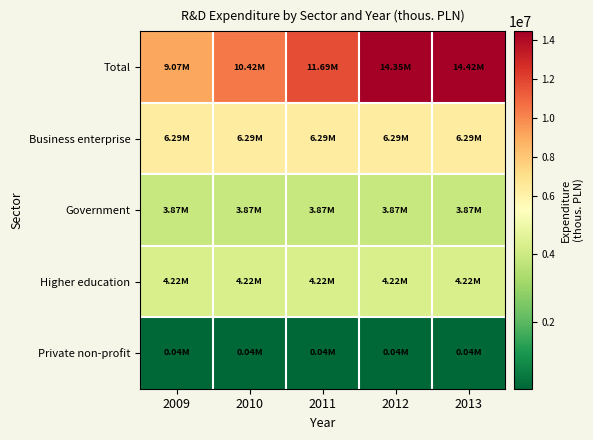

Reading left to right, extract all data points from this chart.

Total: 2009=9069965.6	2010=10416158.2	2011=11686705.8	2012=14352914.6	2013=14423788.6
Business enterprise: 2009=6291241.2	2010=6291241.2	2011=6291241.2	2012=6291241.2	2013=6291241.2
Government: 2009=3869799.9	2010=3869799.9	2011=3869799.9	2012=3869799.9	2013=3869799.9
Higher education: 2009=4220307.0	2010=4220307.0	2011=4220307.0	2012=4220307.0	2013=4220307.0
Private non-profit: 2009=42440.5	2010=42440.5	2011=42440.5	2012=42440.5	2013=42440.5